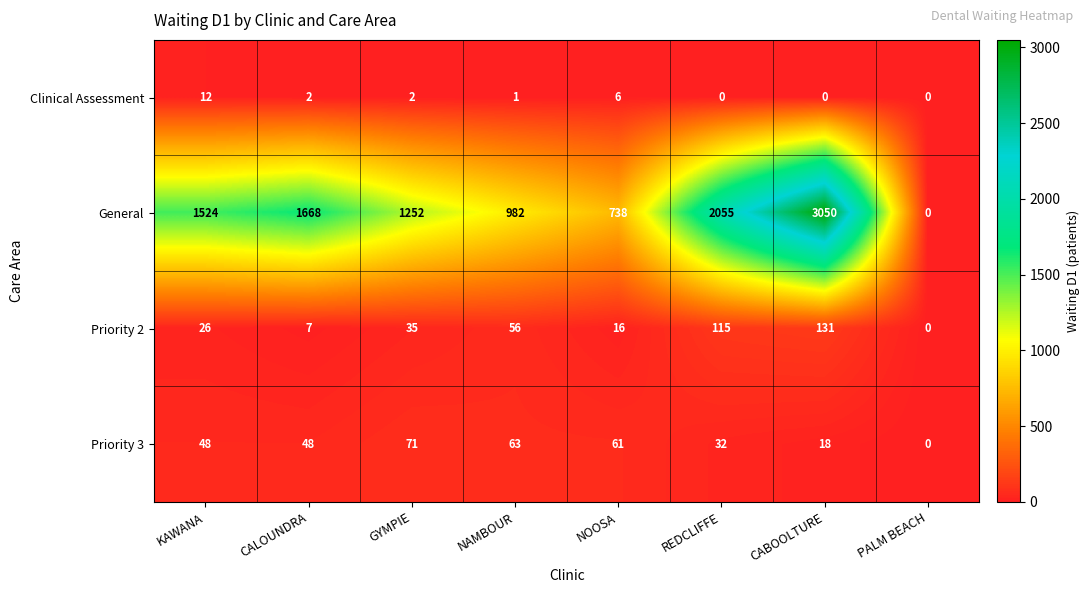

The General series shows 3582 at REDCLIFFE. True or false?

False